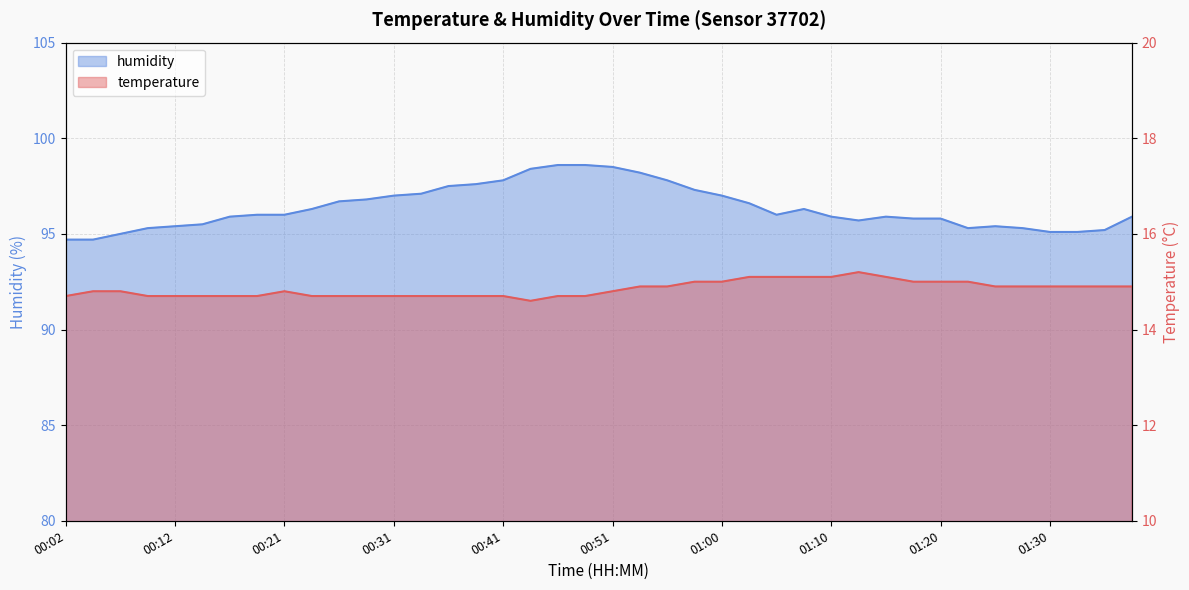

Reading left to right, transcribe all the data shown in this chart.

temperature: 00:02=14.7	00:04=14.8	00:07=14.8	00:09=14.7	00:12=14.7	00:14=14.7	00:17=14.7	00:19=14.7	00:21=14.8	00:24=14.7	00:26=14.7	00:29=14.7	00:31=14.7	00:34=14.7	00:36=14.7	00:39=14.7	00:41=14.7	00:43=14.6	00:46=14.7	00:48=14.7	00:51=14.8	00:53=14.9	00:56=14.9	00:58=15.0	01:00=15.0	01:03=15.1	01:05=15.1	01:08=15.1	01:10=15.1	01:13=15.2	01:15=15.1	01:17=15.0	01:20=15.0	01:22=15.0	01:25=14.9	01:27=14.9	01:30=14.9	01:32=14.9	01:35=14.9	01:37=14.9
humidity: 00:02=94.7	00:04=94.7	00:07=95.0	00:09=95.3	00:12=95.4	00:14=95.5	00:17=95.9	00:19=96.0	00:21=96.0	00:24=96.3	00:26=96.7	00:29=96.8	00:31=97.0	00:34=97.1	00:36=97.5	00:39=97.6	00:41=97.8	00:43=98.4	00:46=98.6	00:48=98.6	00:51=98.5	00:53=98.2	00:56=97.8	00:58=97.3	01:00=97.0	01:03=96.6	01:05=96.0	01:08=96.3	01:10=95.9	01:13=95.7	01:15=95.9	01:17=95.8	01:20=95.8	01:22=95.3	01:25=95.4	01:27=95.3	01:30=95.1	01:32=95.1	01:35=95.2	01:37=95.9